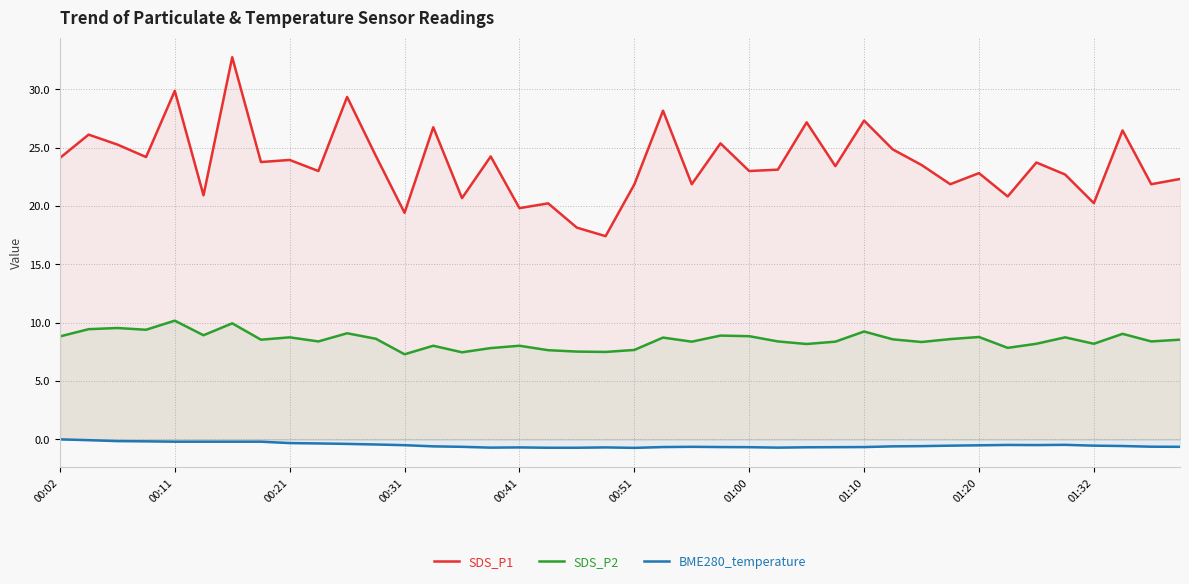

Which series has the largest total across all categories?

SDS_P1